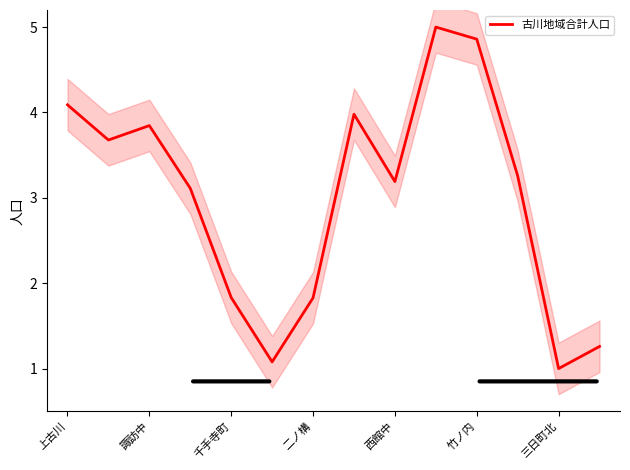

Where does the 古川地域合計人口 series first go above 3?

上古川